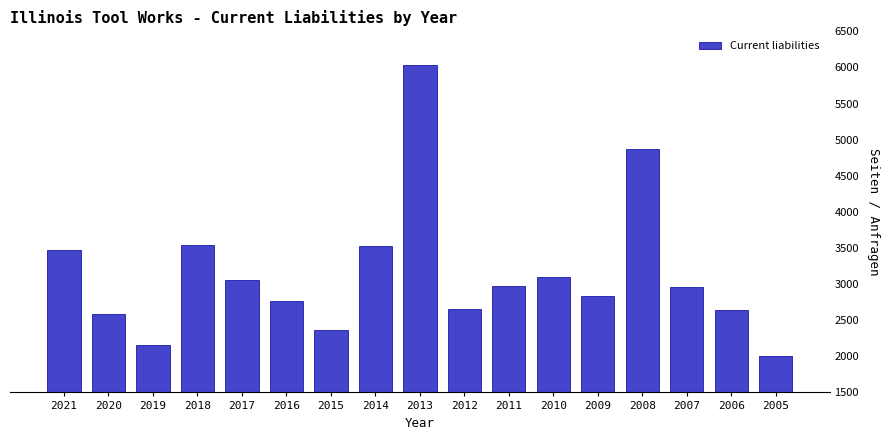

What is the difference between the maximum and minimum values?

4033